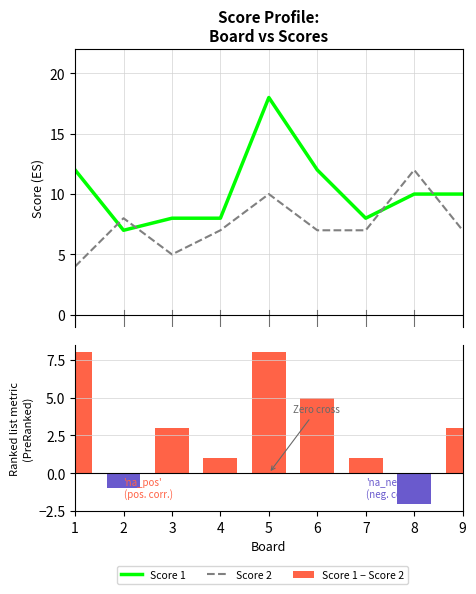

What is the total value across all series at 6?

24